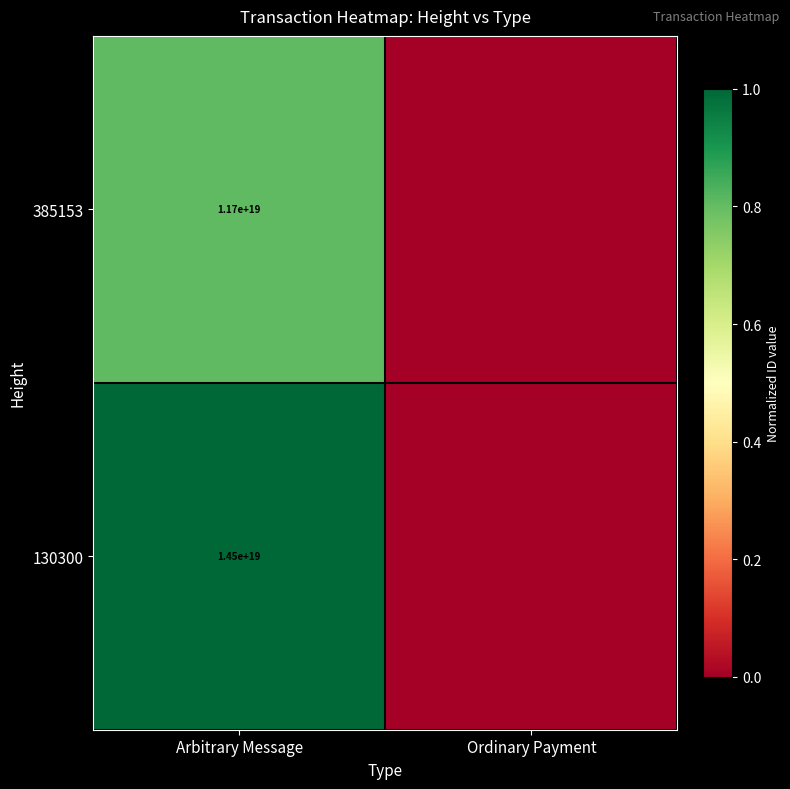

Rank the series at Arbitrary Message from lowest to highest value.

385153, 130300